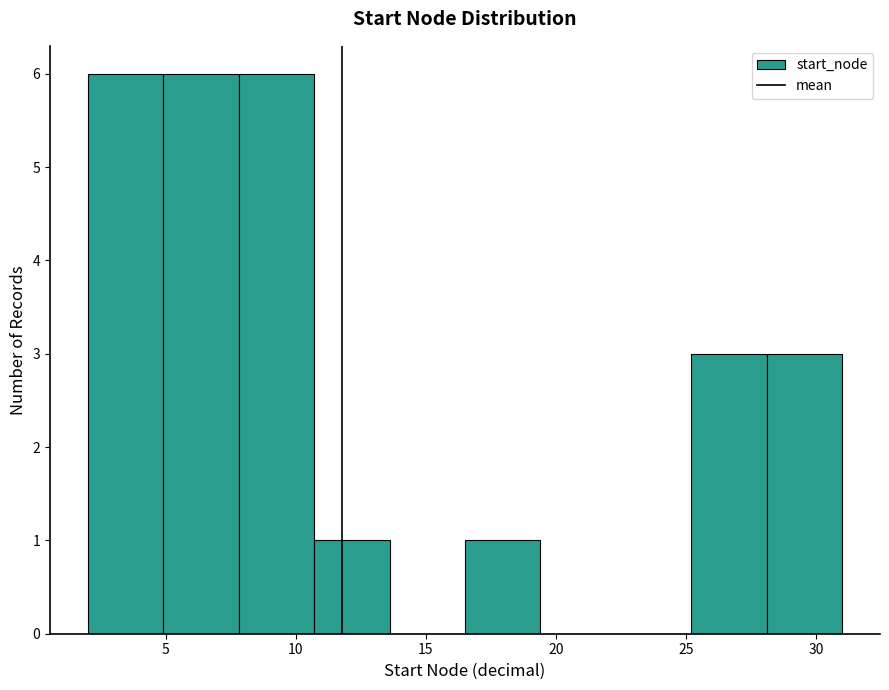

What is the height of the bar covering 4.9 to 7.8 on the x-axis? Neither the bar edges nor the heights are printed on the chart, so give them approximately, as read against the axes.

6